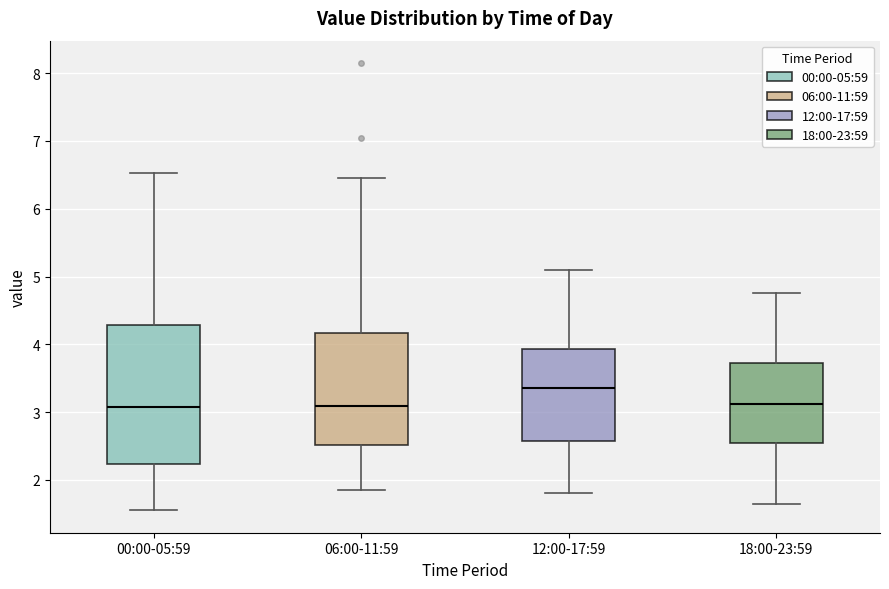

Which box has the highest median line?

12:00-17:59